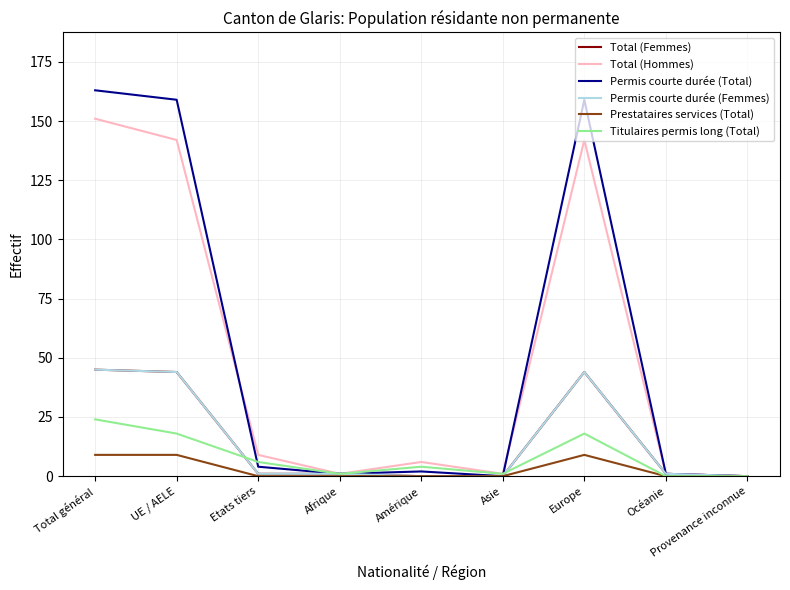

What is the maximum value shown in the chart?

163